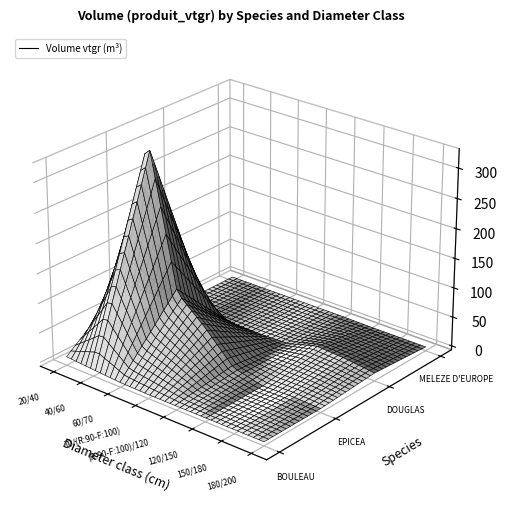

Reading left to right, transcribe all the data shown in this chart.

BOULEAU: 7.9	4.3	1.0	0.0	0.0	0.0	0.0	0.0
EPICEA: 83.1	343.5	103.1	60.9	11.5	0.0	1.7	0.0
DOUGLAS: 0.0	1.2	0.3	0.0	1.6	15.7	12.7	6.8
MELEZE D'EUROPE: 0.0	0.0	0.3	0.4	0.6	0.0	0.0	0.0